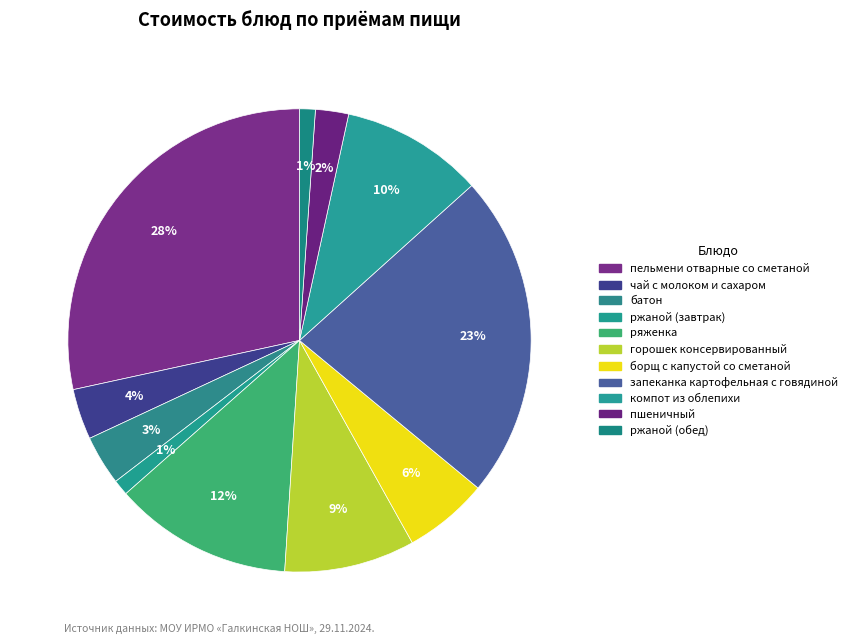

How many slices are in this pie chart?

11